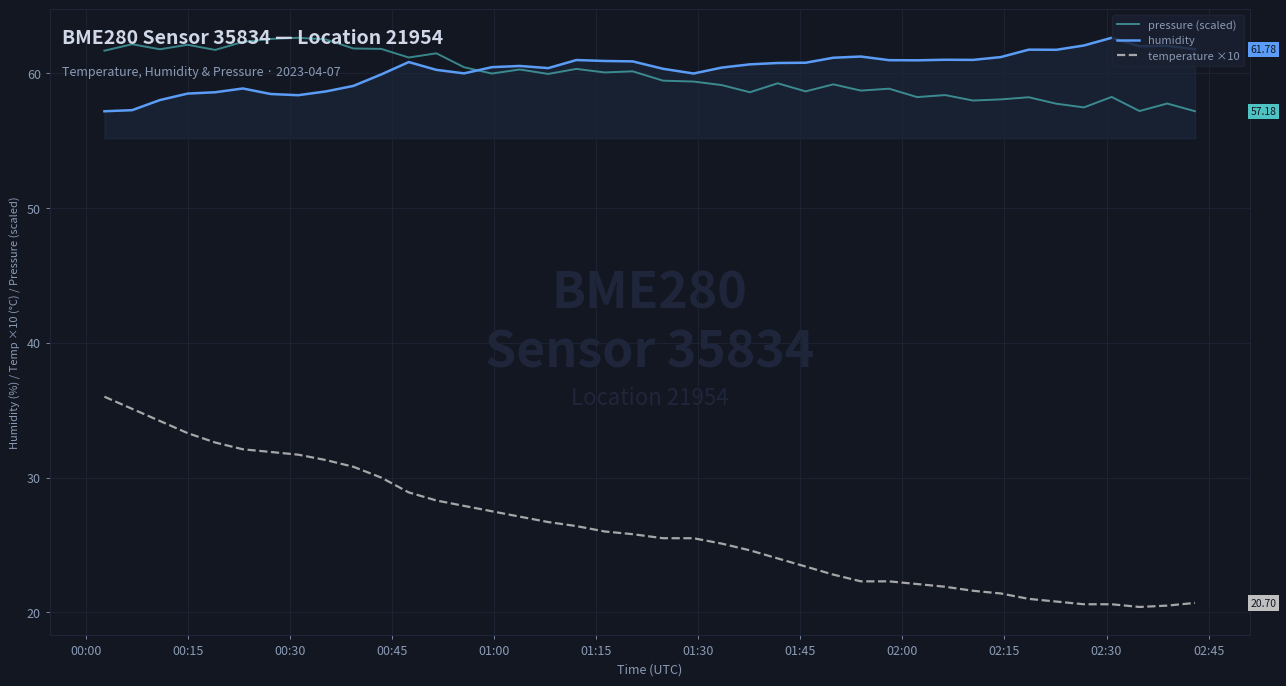

What are all the series names shown in the legend?

pressure (scaled), humidity, temperature ×10